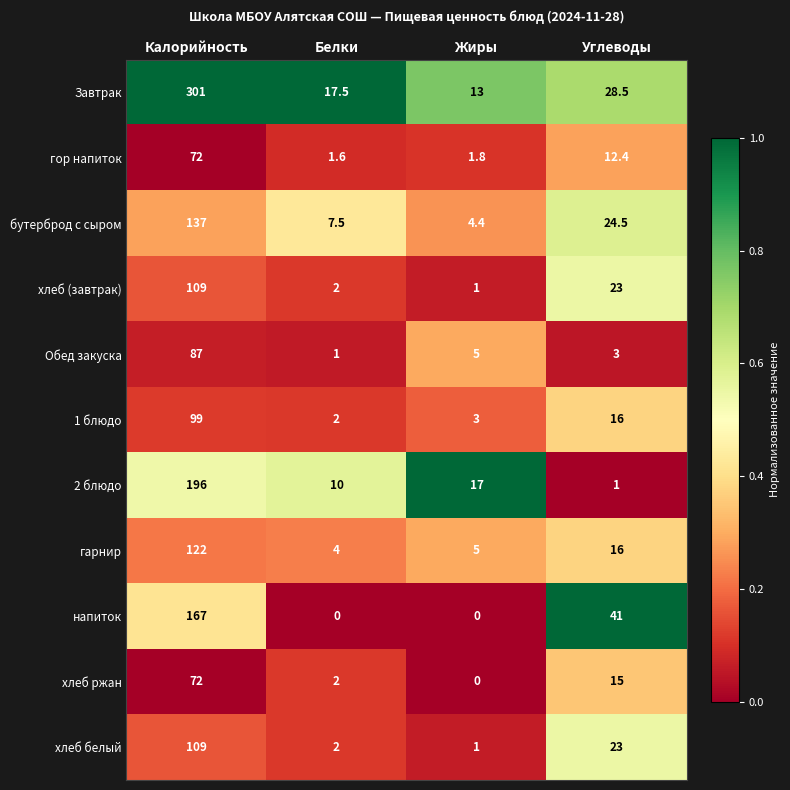

What is the difference between the highest and lowest values at Калорийность?

229.0